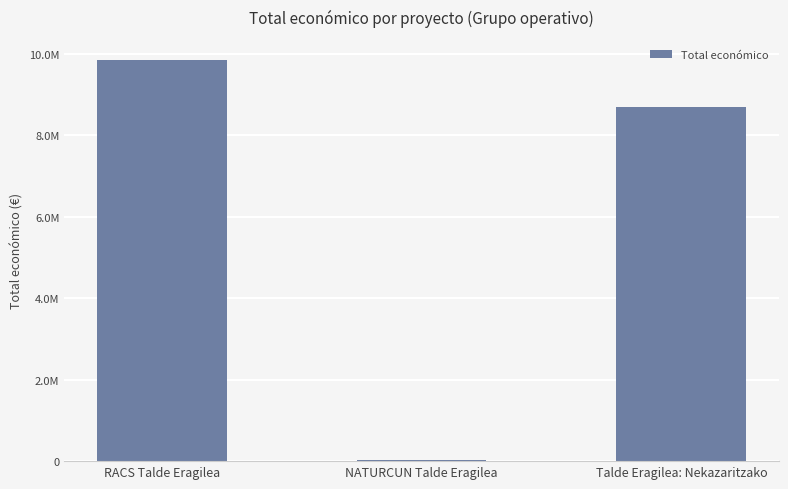

Rank the categories by value from lowest to highest.

NATURCUN Talde Eragilea, Talde Eragilea: Nekazaritzako, RACS Talde Eragilea